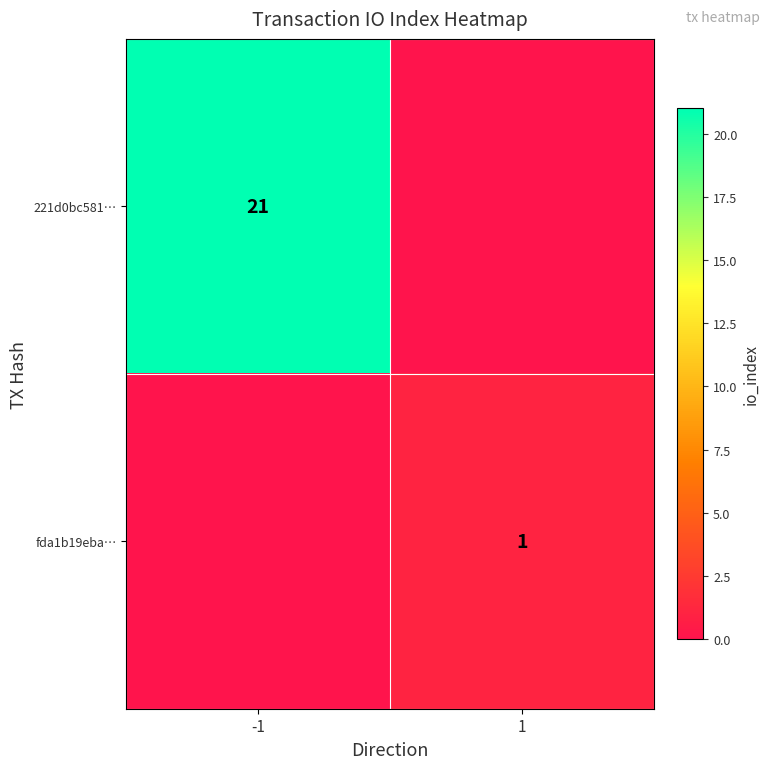

The value of 221d0bc581… at -1 is 21. True or false?

True